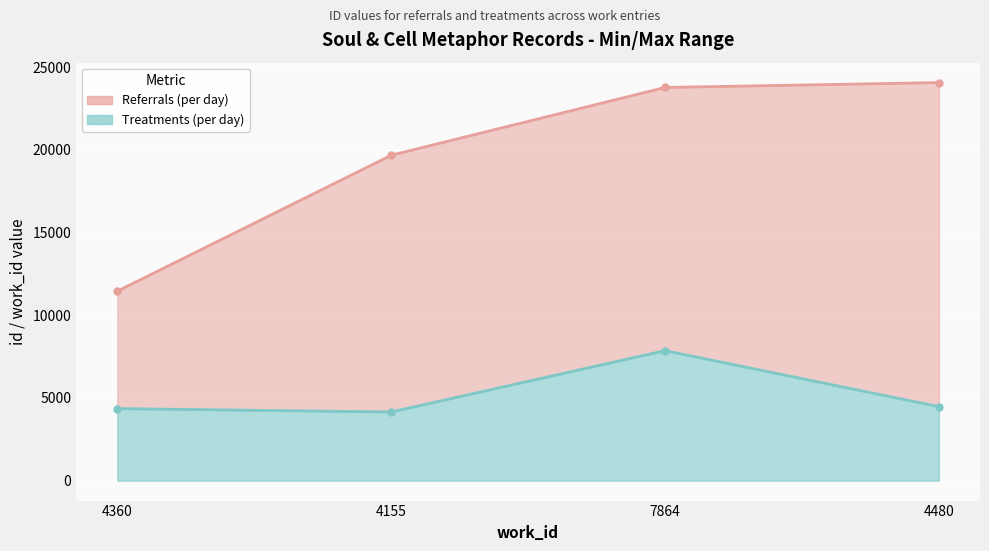

What position from the right is 4360?

4